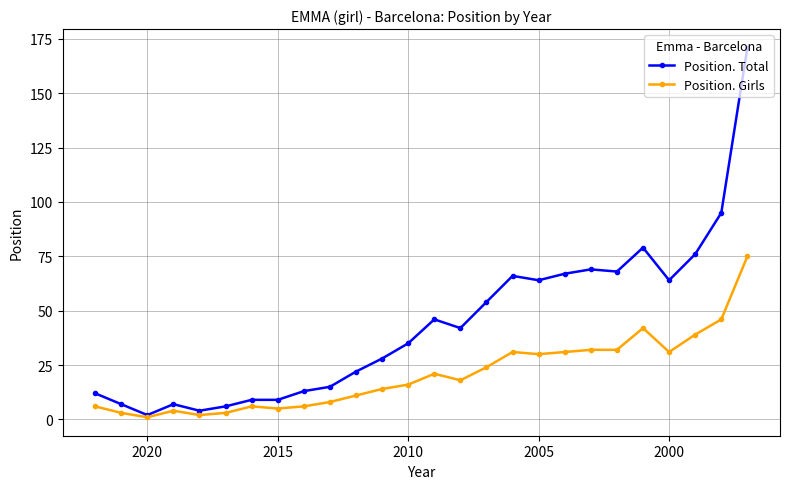

In Position. Girls, how many points are lower than both neighbors (excluding endpoints)?

6